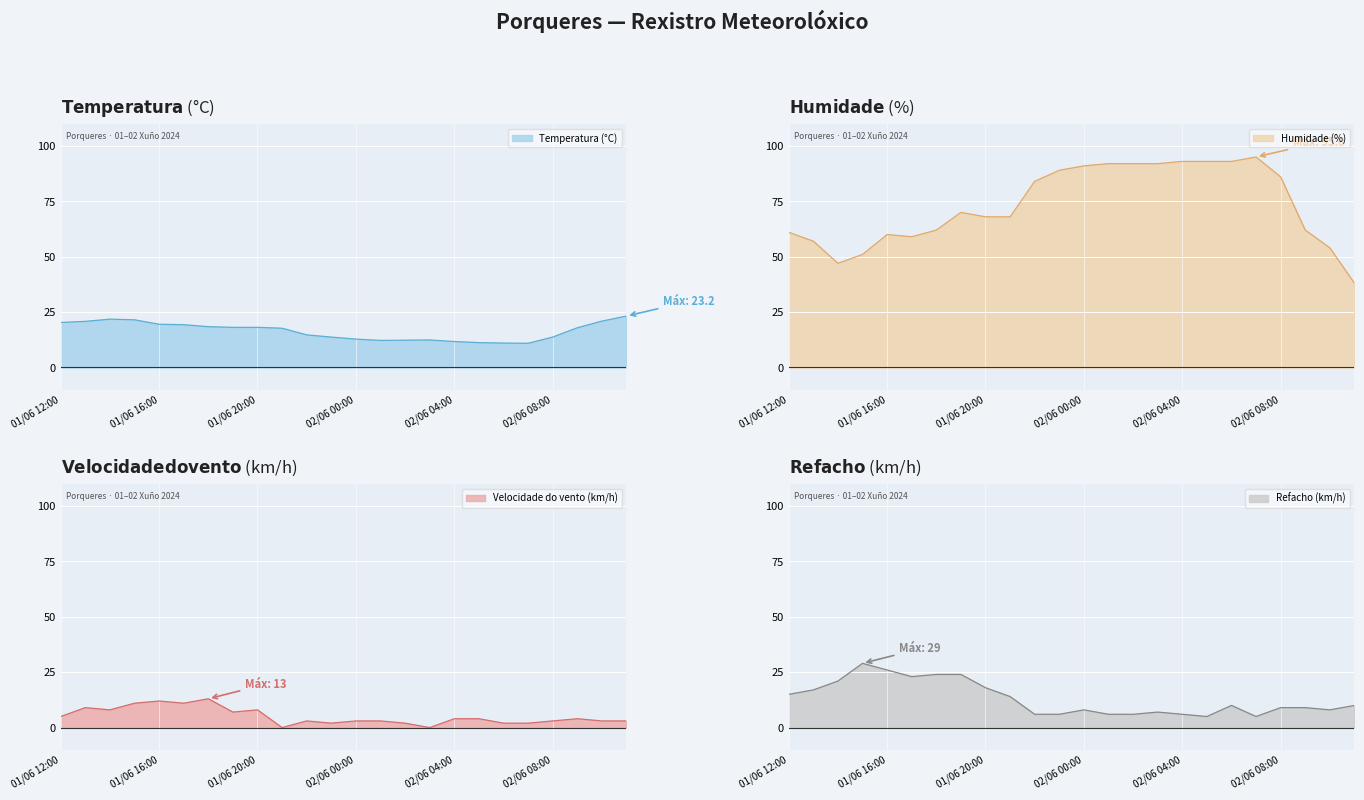

True or false: Humidade (%) and Temperatura (°C) intersect in this chart.

False